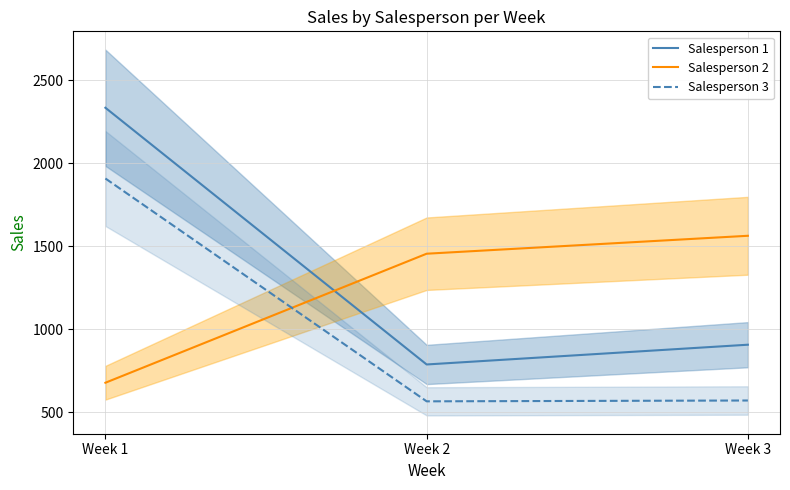

At Week 2, list the series in order from largest to smallest.

Salesperson 2, Salesperson 1, Salesperson 3